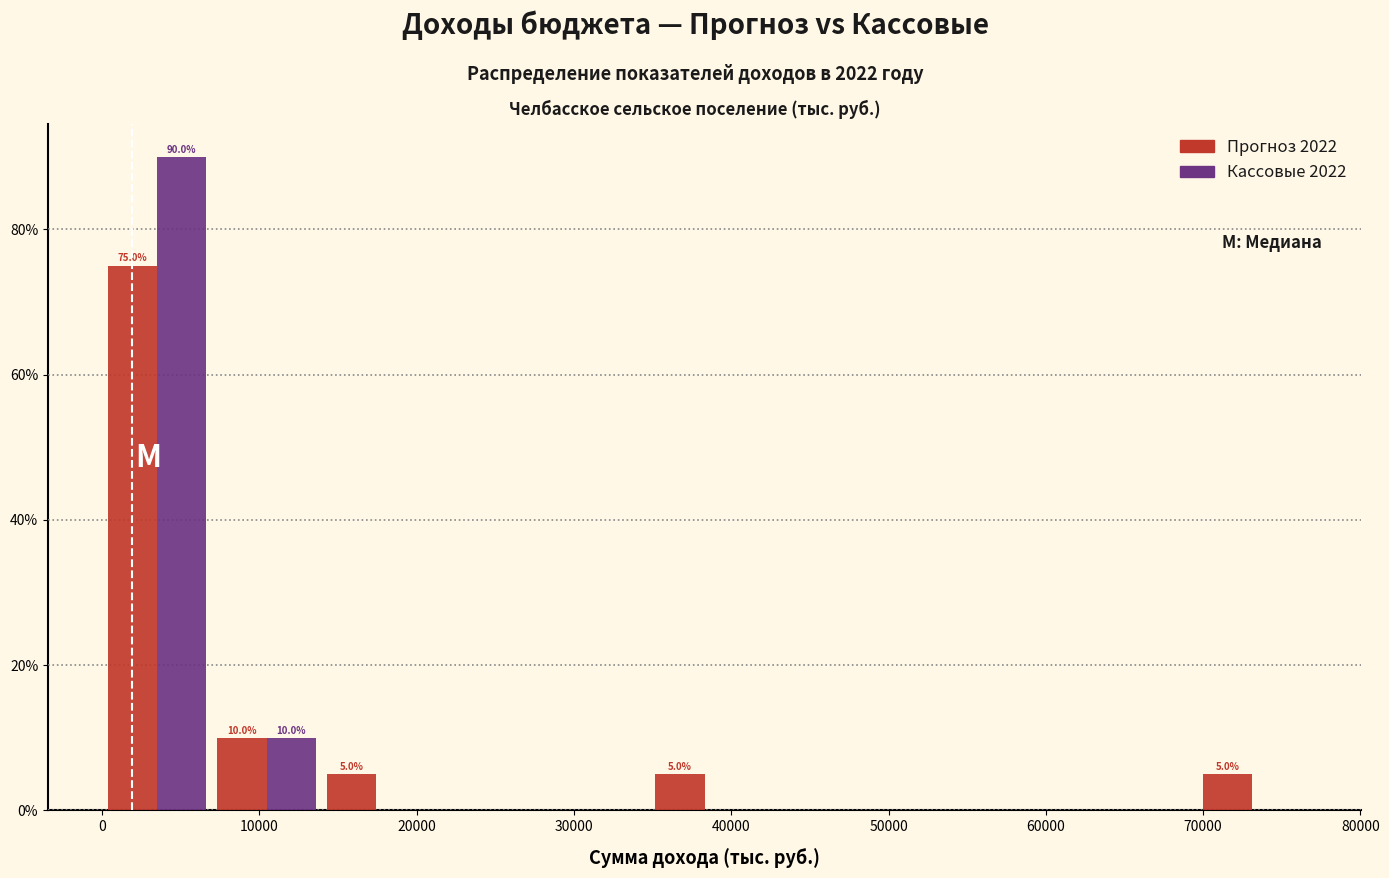

In the Кассовые 2022 series, which range on the x-axis has the tallest bar?

0 to 7000